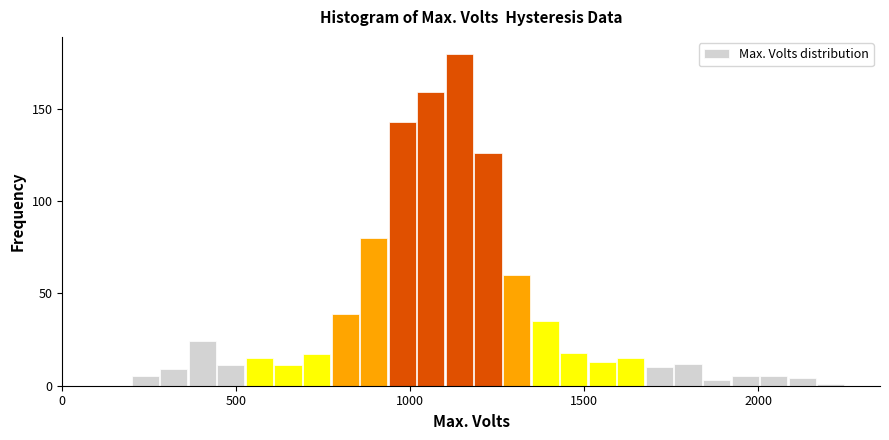

Read against the x-axis, roughly where is the centre of the tallest bar?

1150